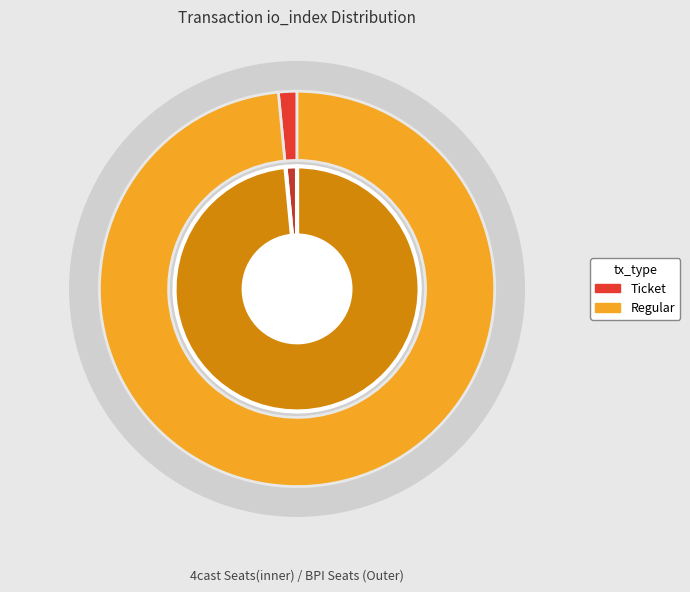

What percentage do Ticket and Regular together represent?

100.0%